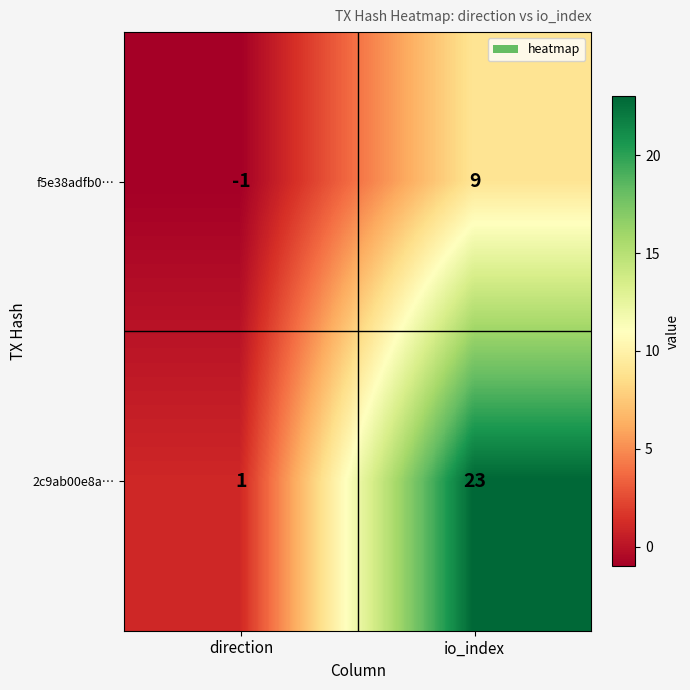

Reading left to right, extract all data points from this chart.

f5e38adfb0…: direction=-1	io_index=9
2c9ab00e8a…: direction=1	io_index=23